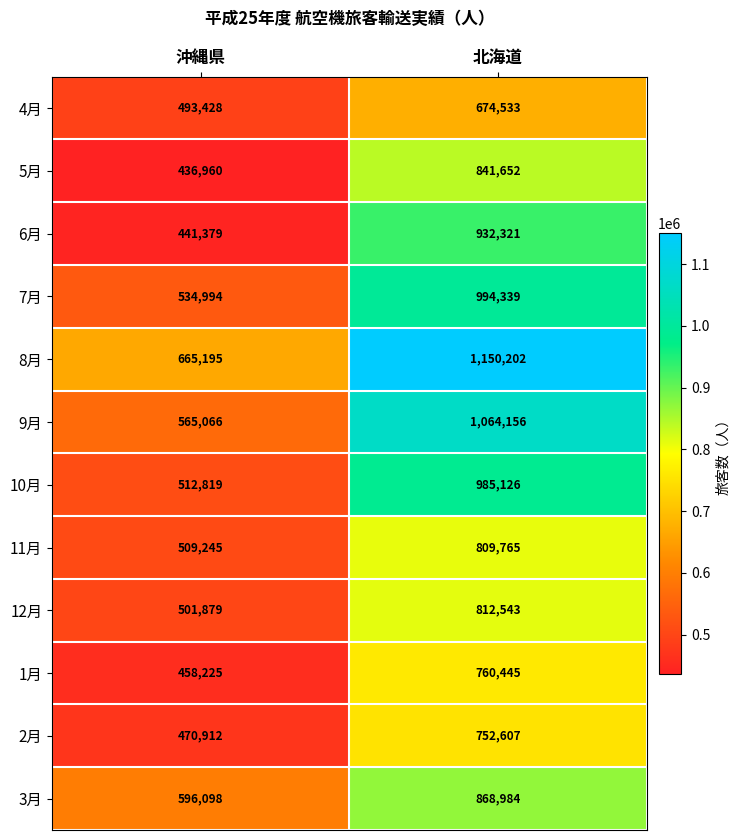

Reading right to left, transcribe all the data shown in this chart.

4月: 674533	493428
5月: 841652	436960
6月: 932321	441379
7月: 994339	534994
8月: 1150202	665195
9月: 1064156	565066
10月: 985126	512819
11月: 809765	509245
12月: 812543	501879
1月: 760445	458225
2月: 752607	470912
3月: 868984	596098